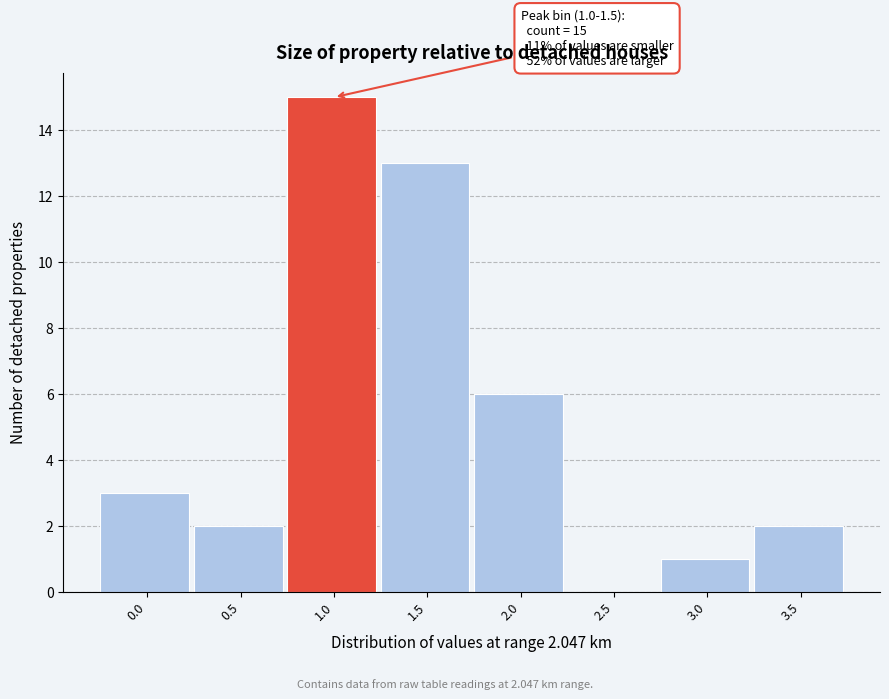

Reading right to left, extract all data points from this chart.

3.5=2	3.0=1	2.5=0	2.0=6	1.5=13	1.0=15	0.5=2	0.0=3